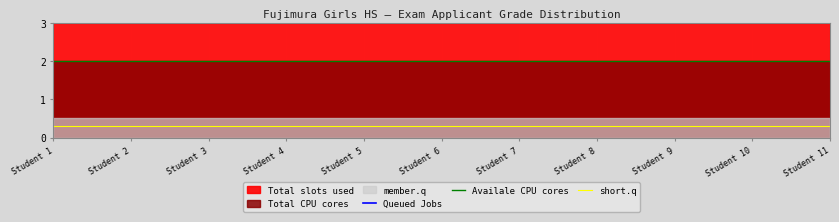

Which series changed the most between Student 6 and Student 9?

Queued Jobs